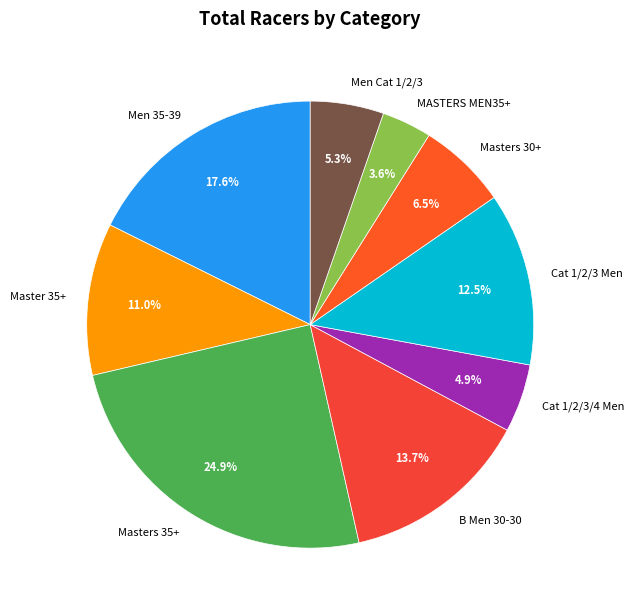

Which category has the smallest portion of the pie?

MASTERS MEN35+